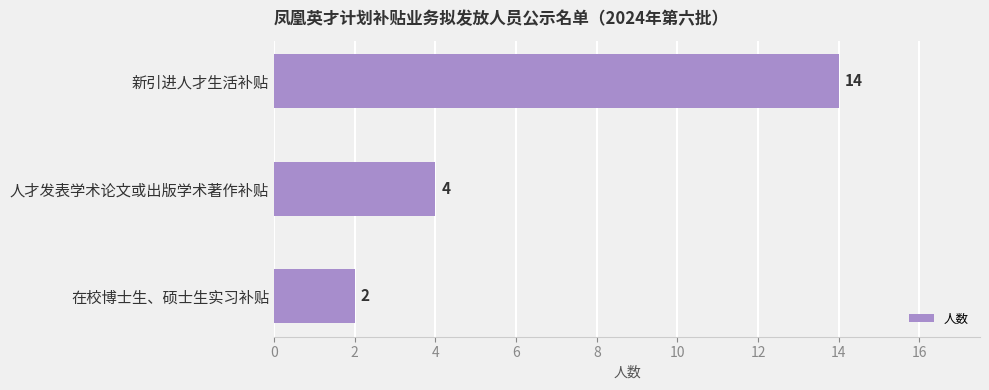

True or false: the data shows 14 at 新引进人才生活补贴.

True